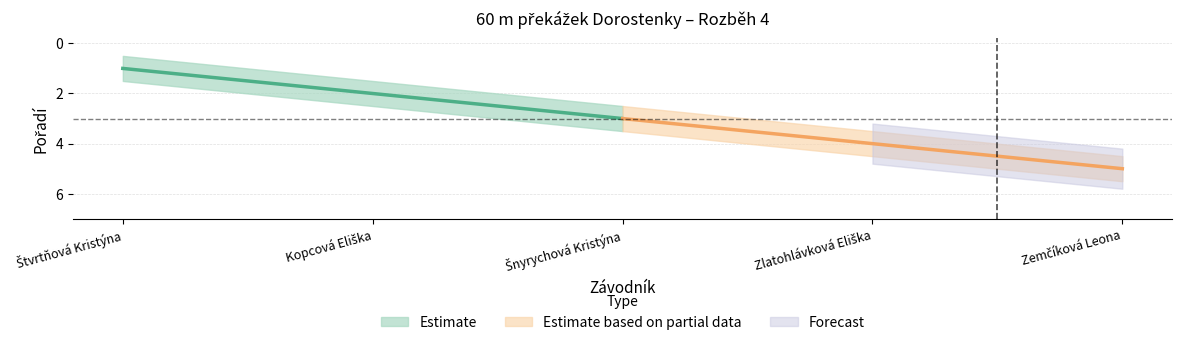

What is the minimum value shown in the chart?

0.5